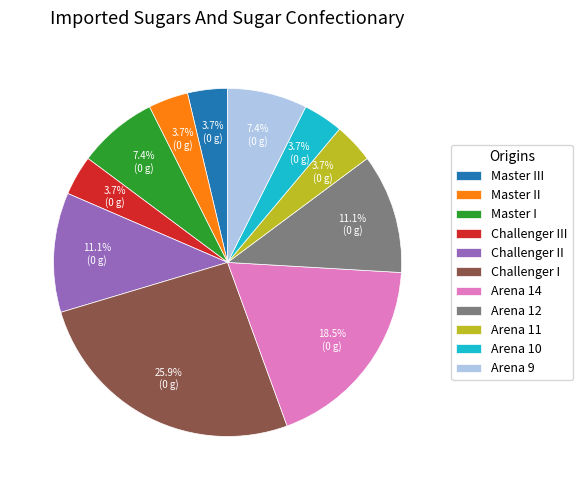

Approximately how many times larger is the value at Challenger II compared to Arena 11?

3.0